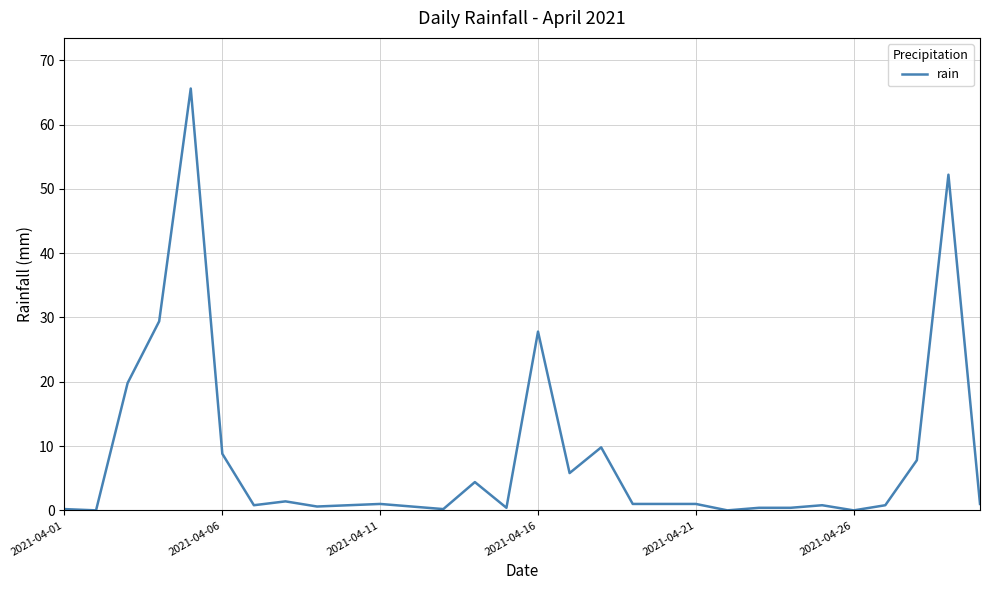

What is the maximum value shown in the chart?

65.6